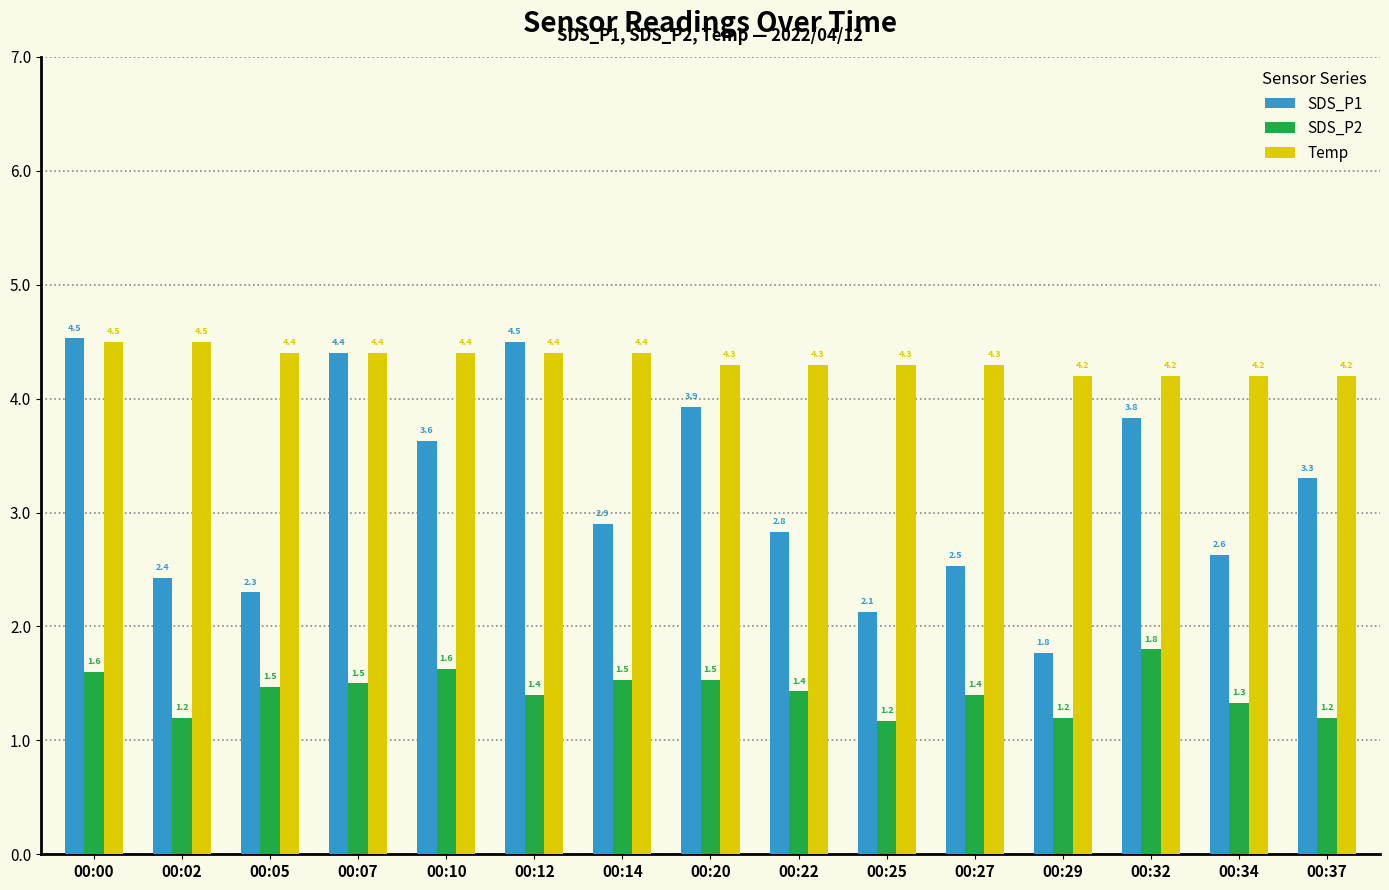

What is the minimum value shown in the chart?

1.2